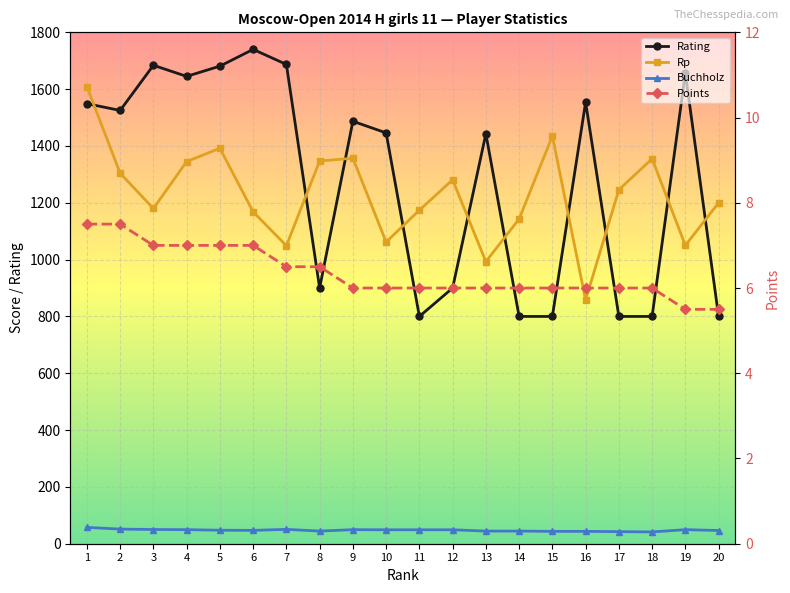

What is the difference between the maximum and minimum values in the Buchholz series?

16.0